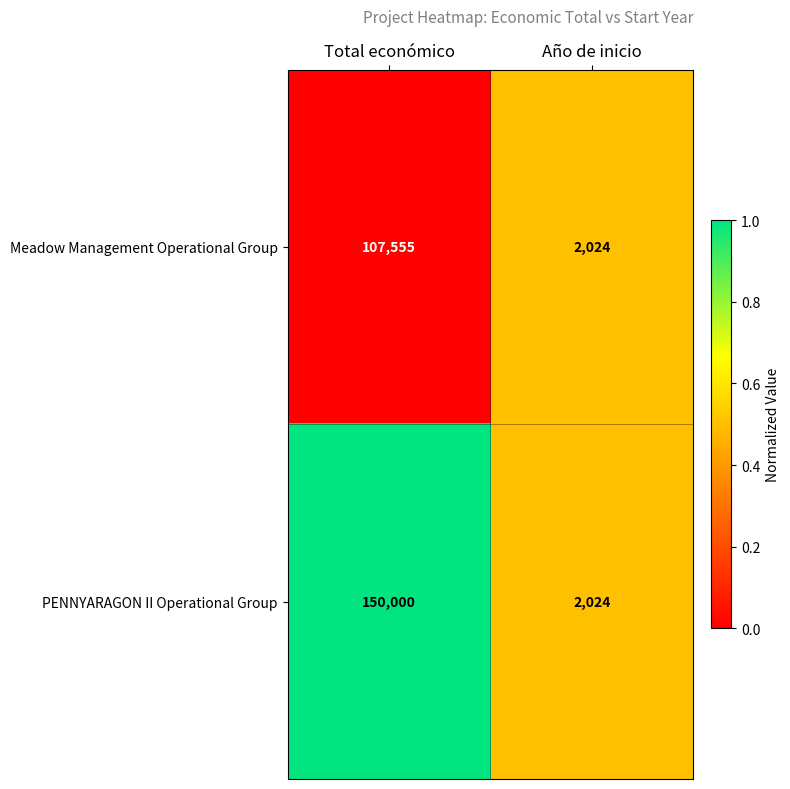

Count the number of categories in the chart.

2